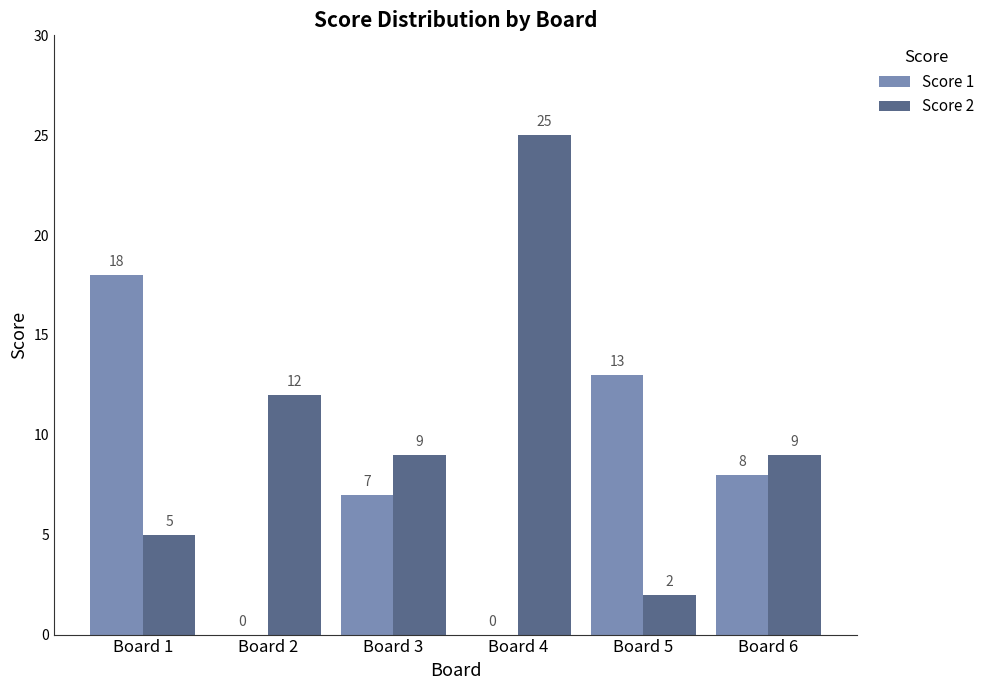

Count the Score 1 values in the range 0 to 13.

5